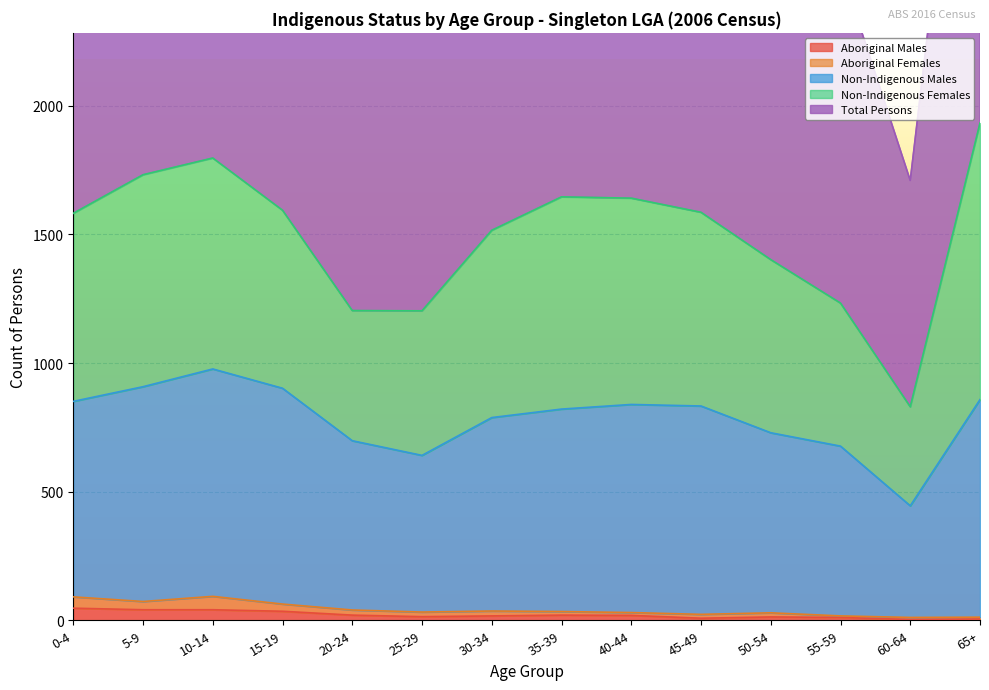

The Aboriginal Males series shows 3 at 60-64. True or false?

True